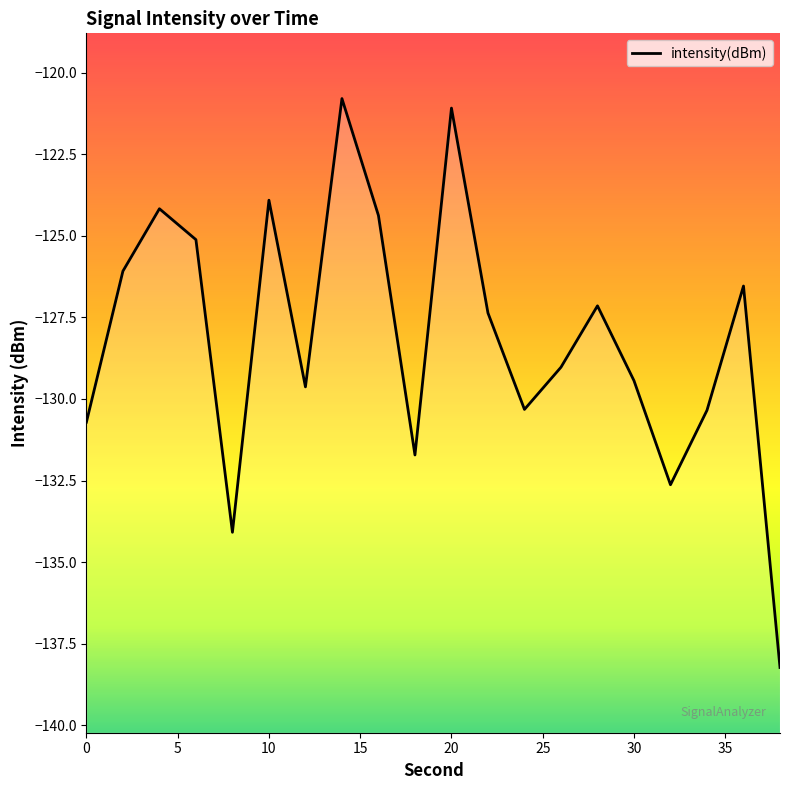

Reading right to left, what are all the values shown in this chart?

-138.2	-126.5	-130.3	-132.6	-129.4	-127.1	-129.0	-130.3	-127.4	-121.1	-131.7	-124.4	-120.8	-129.6	-123.9	-134.1	-125.1	-124.2	-126.1	-130.7